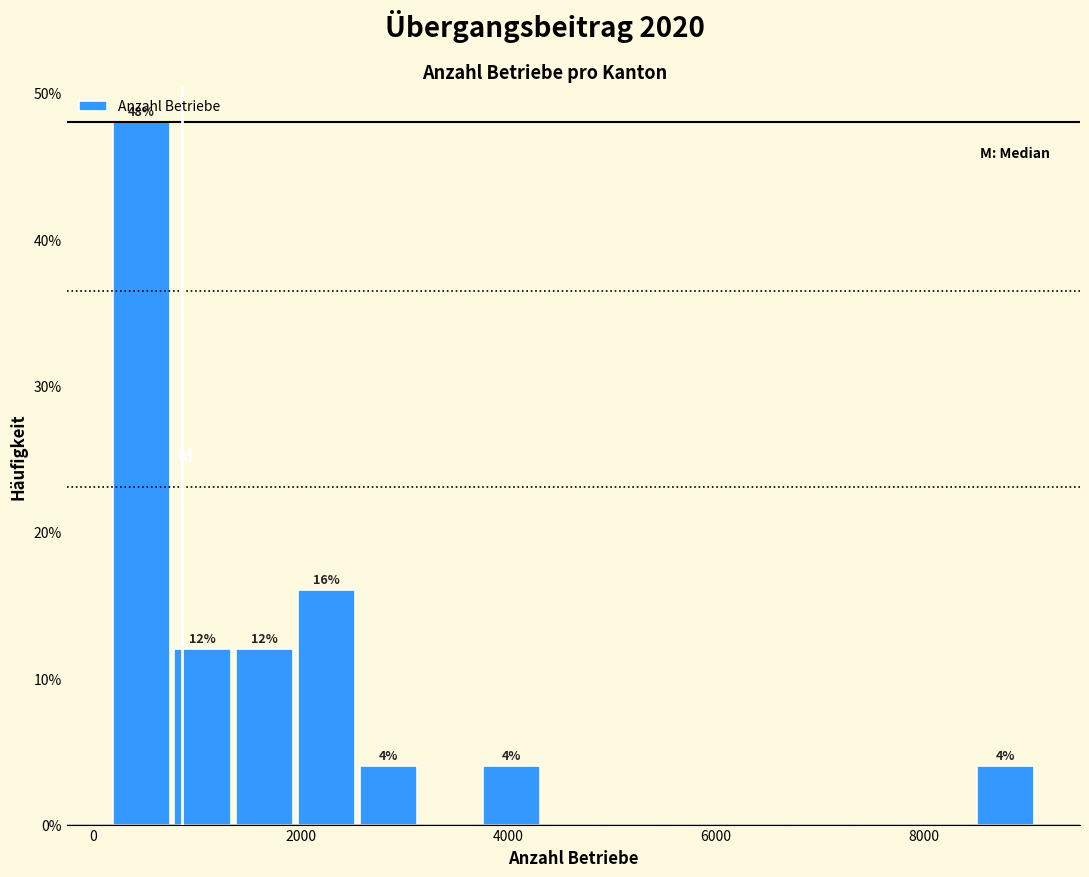

Around what value on the x-axis is the tallest bar? Give the approximate position of its centre, as read against the axis.

400